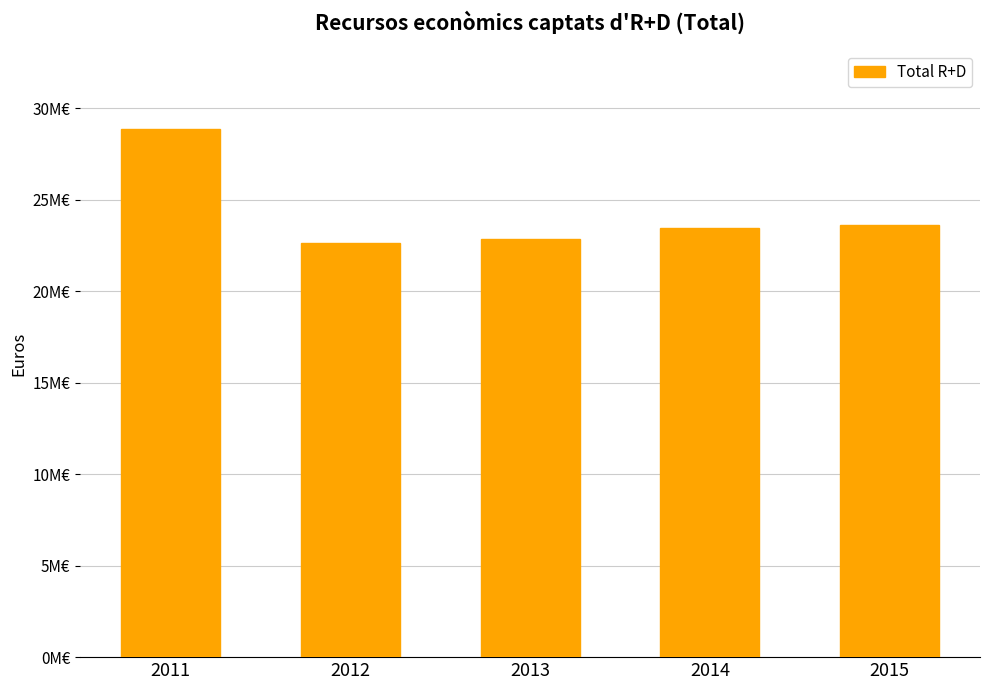

Does the chart contain any negative values?

No